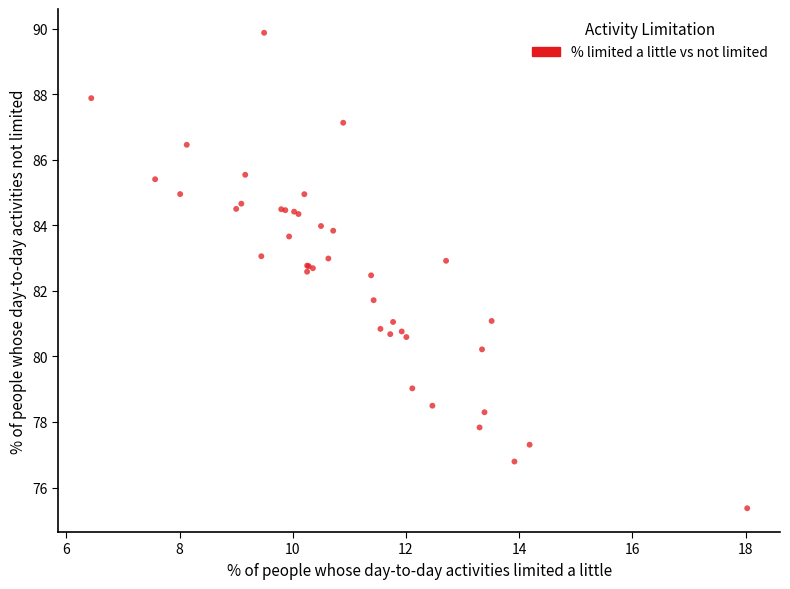

What Y value in the scatter plot is closest to 82?

81.7